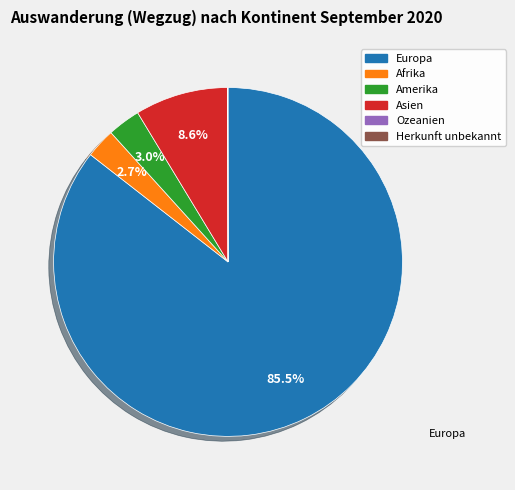

What is the majority slice?

Europa